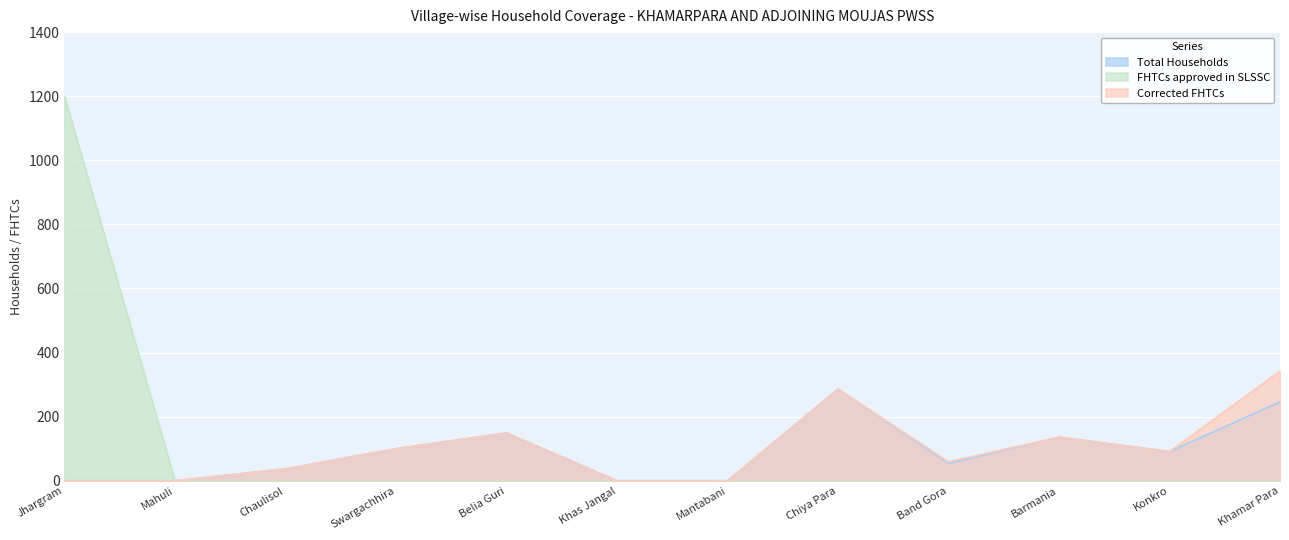

At how many categories does at least one series exceed 255?

3